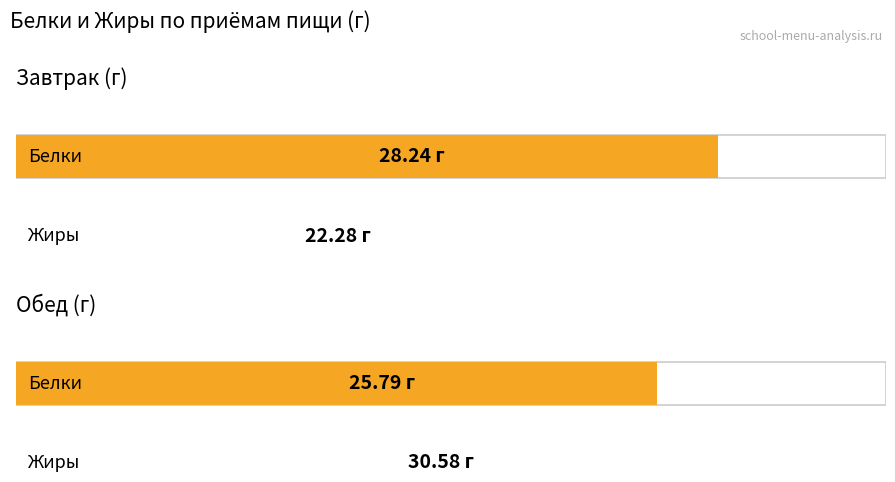

What is the total value across all series at Обед?

56.4